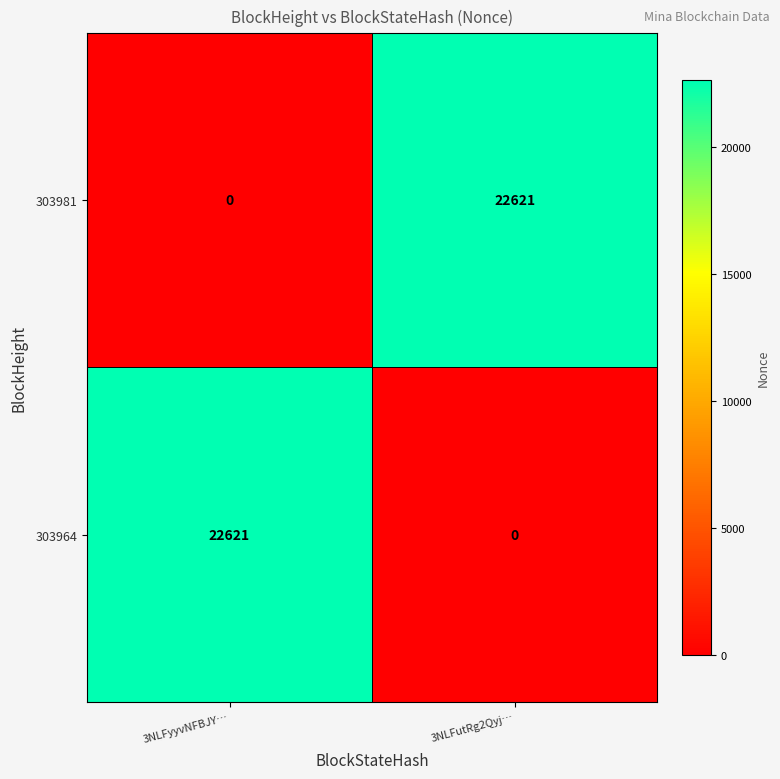

What is the greatest value displayed?

22621